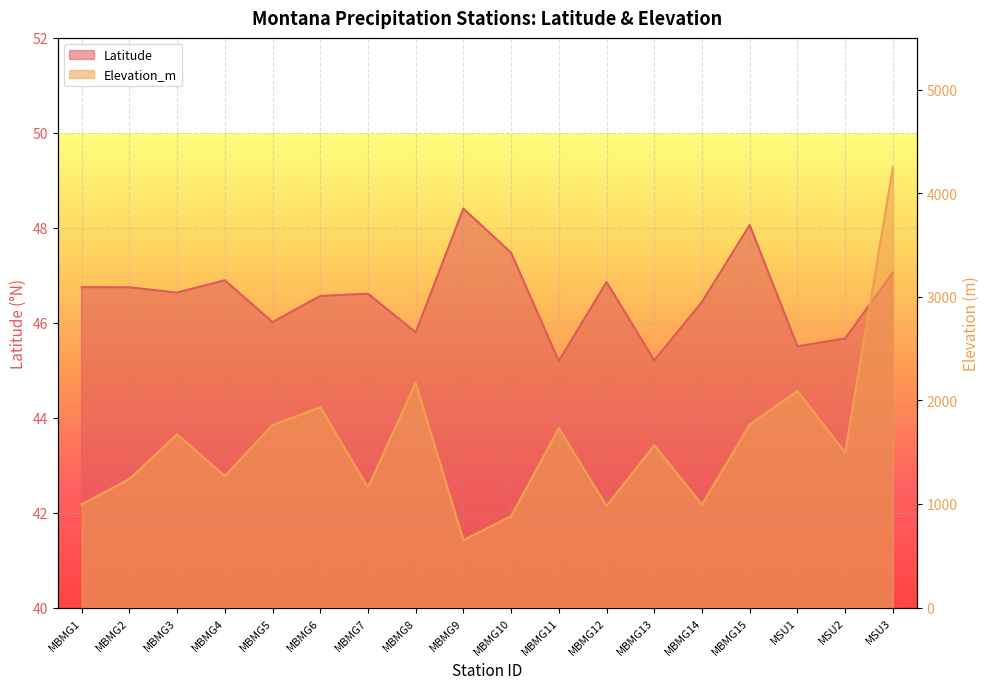

What value does the Elevation_m series have at MBMG4?

1271.0